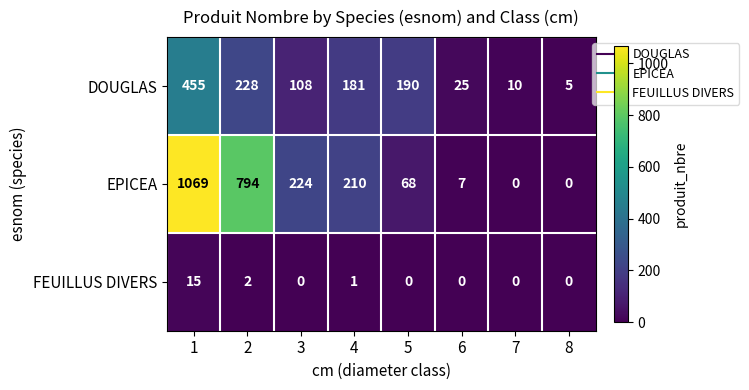

What is the total value across all series at 6?

32